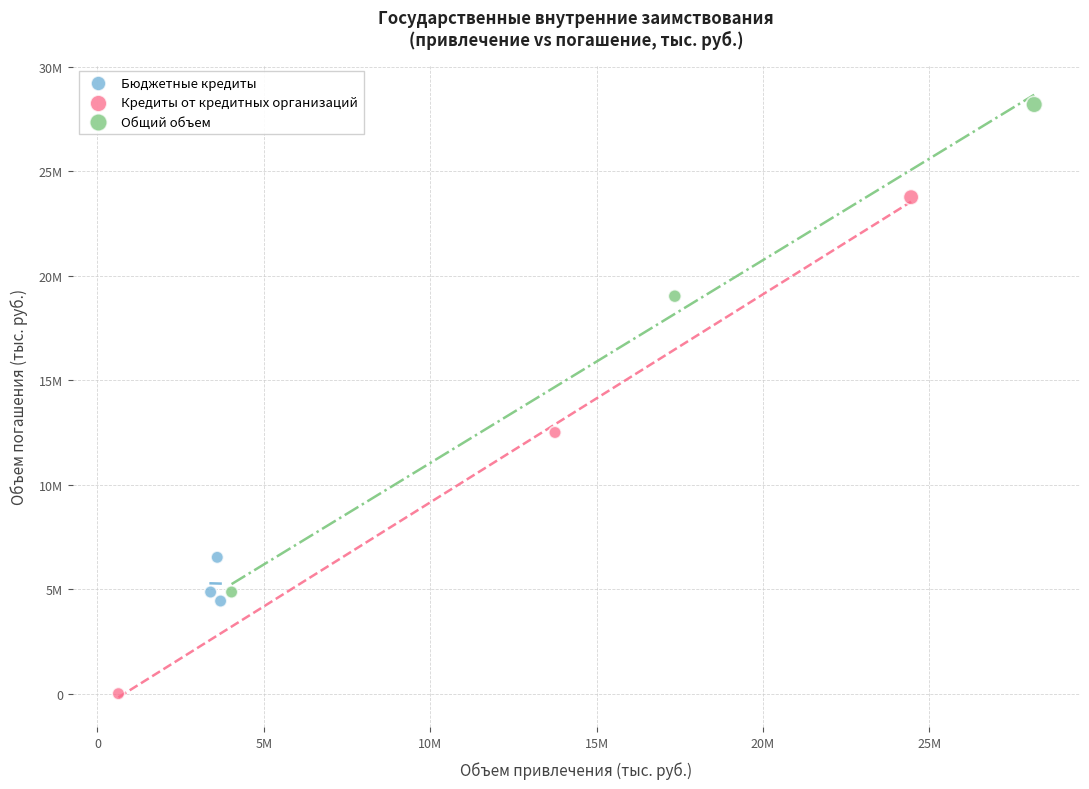

Which series reaches the minimum Y coordinate?

Кредиты от кредитных организаций